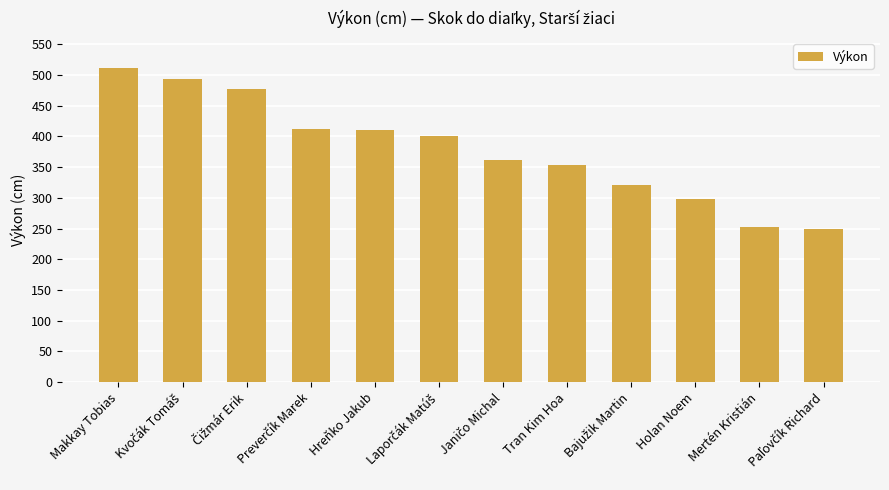

Is it true that the value at Mertén Kristián is 358?

False